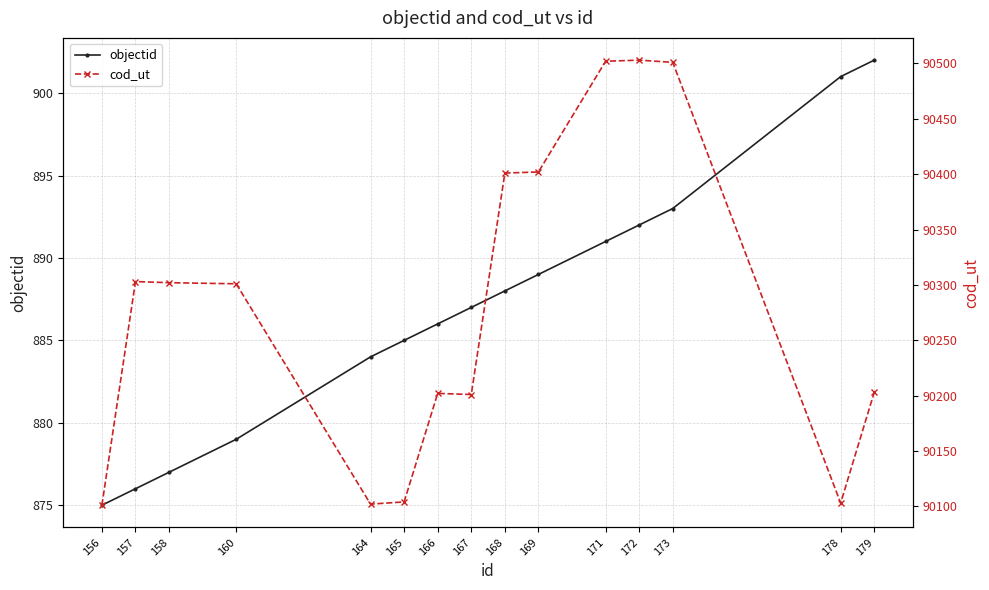

Where is cod_ut nearest to the value 90302?

158